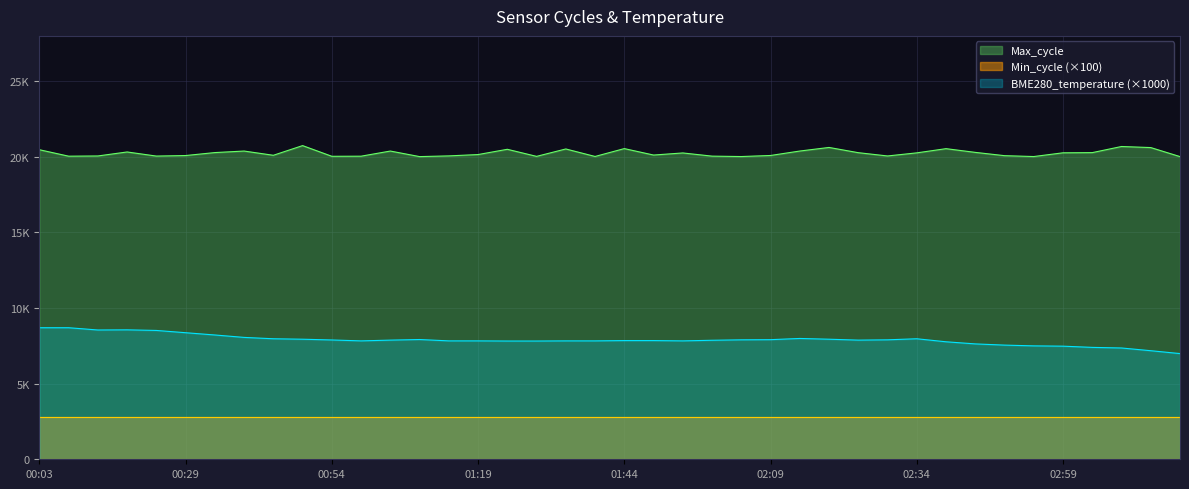

True or false: BME280_temperature has more than 1 points higher than both neighbors.

True